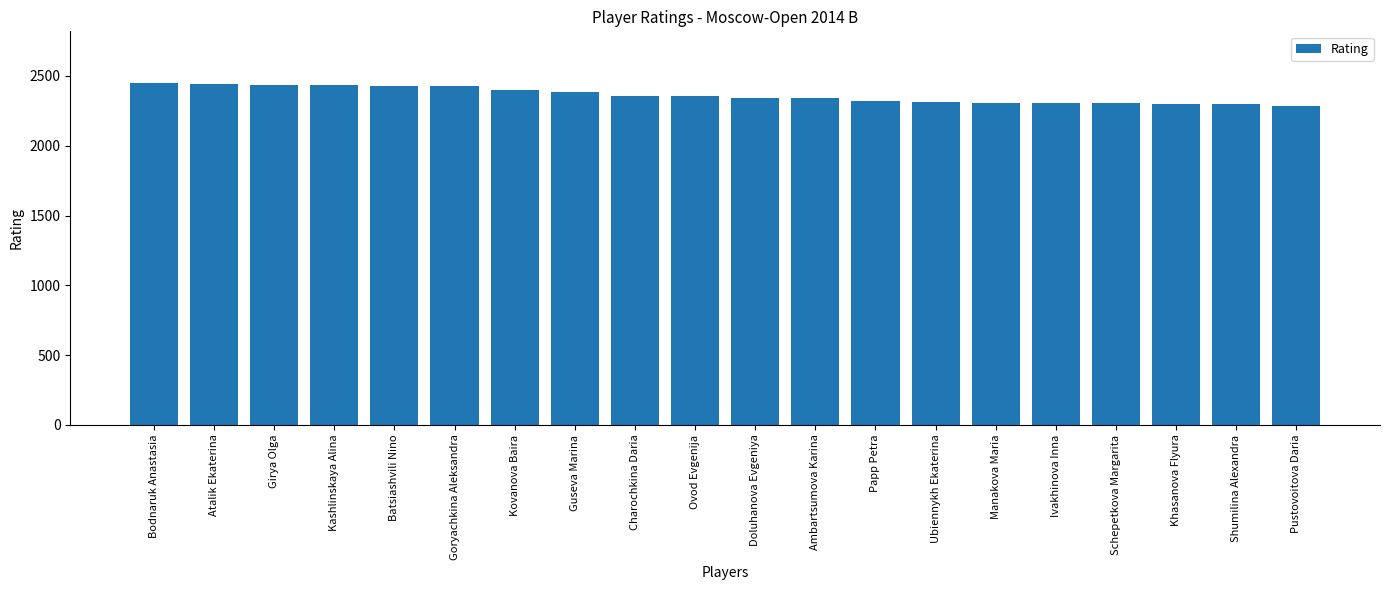

Where is the data nearest to the value 2370?

Charochkina Daria